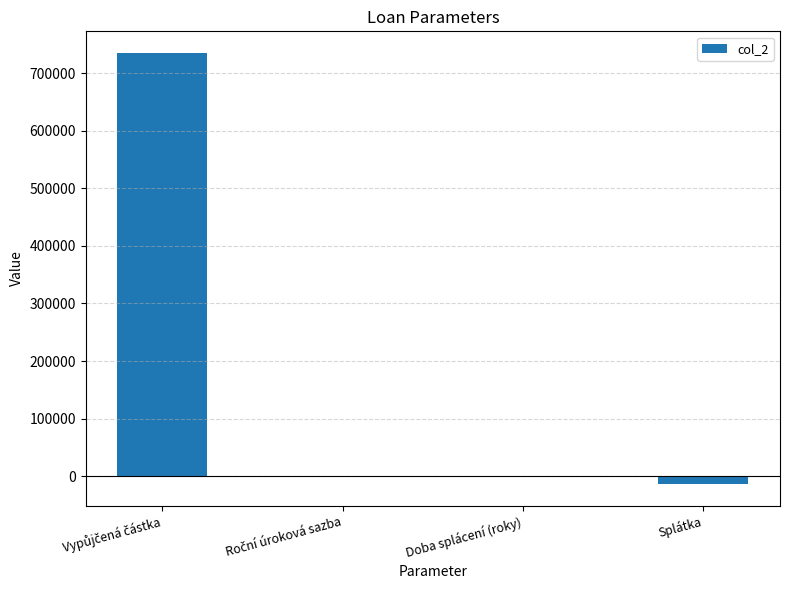

What is the greatest value displayed?

735522.8